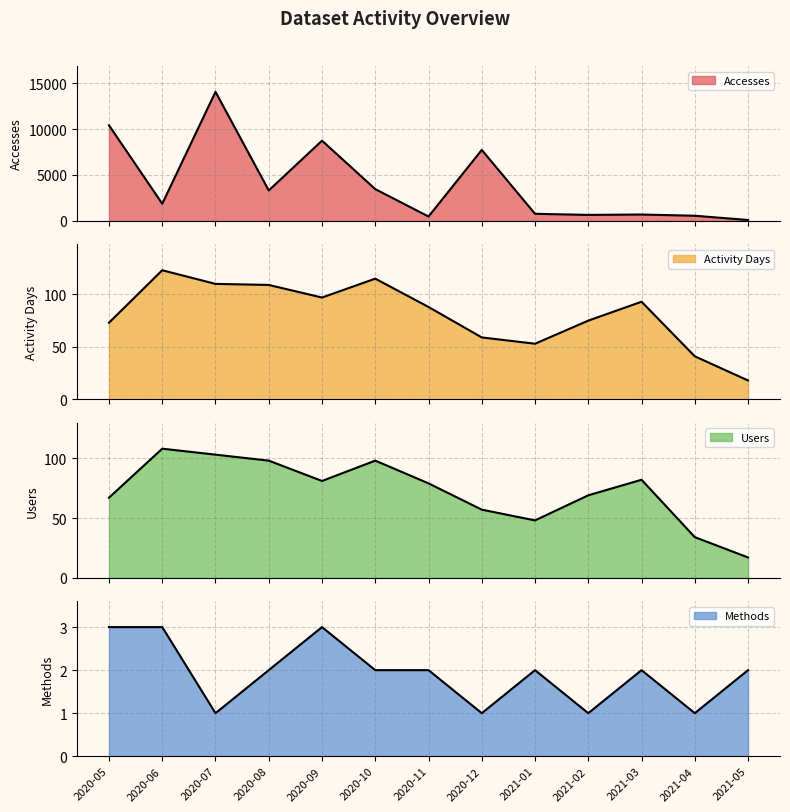

The Methods series shows 1 at 2020-07. True or false?

True